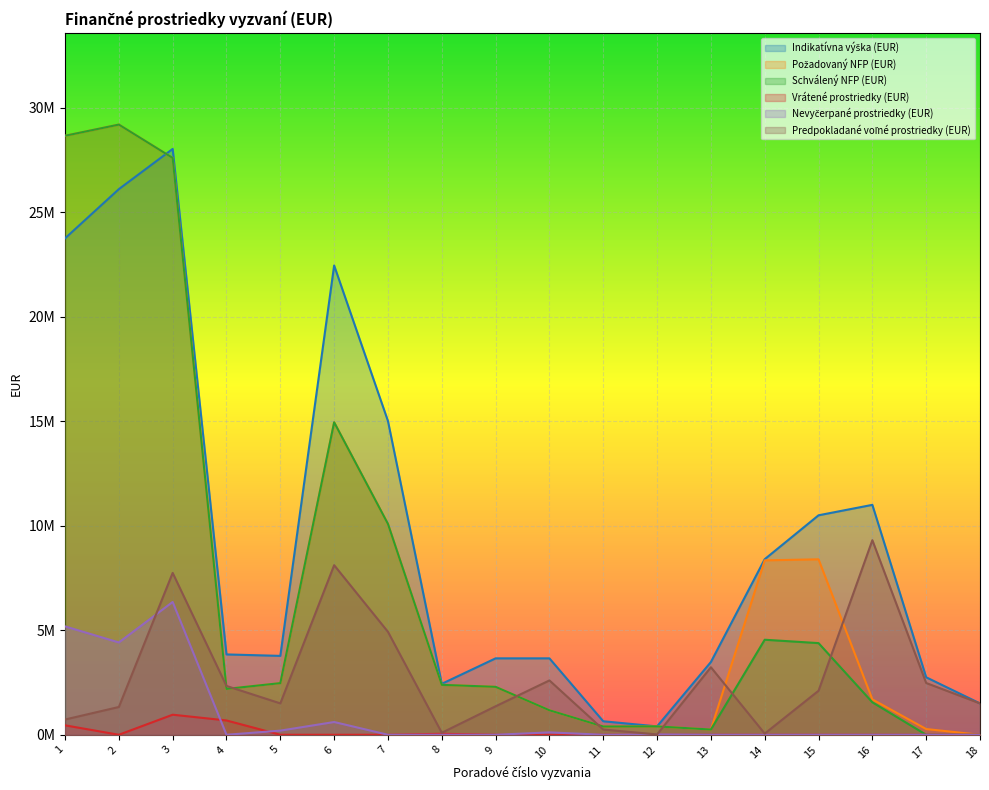

Between 9 and 2, which is larger?

2